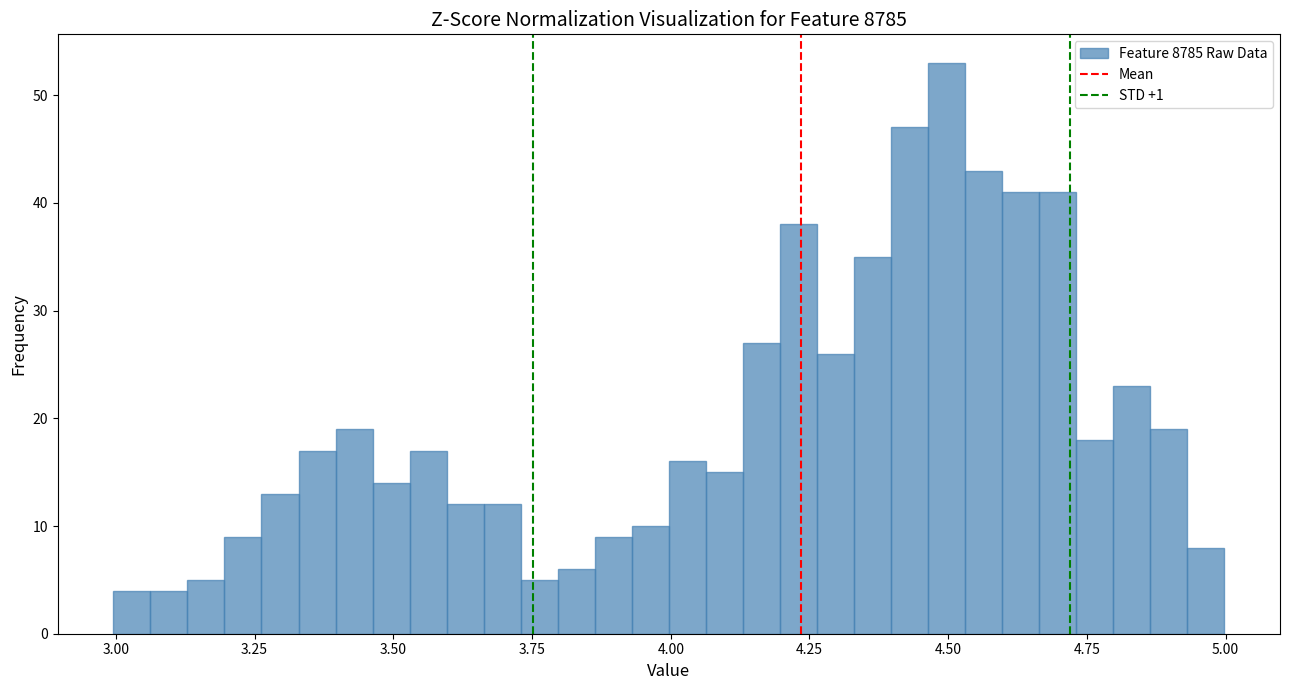

Read against the x-axis, roughly where is the centre of the tallest bar?

4.50